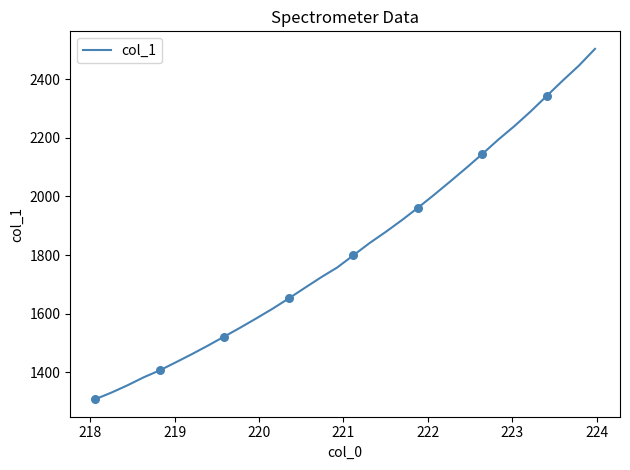

What is the maximum value shown in the chart?

2502.9